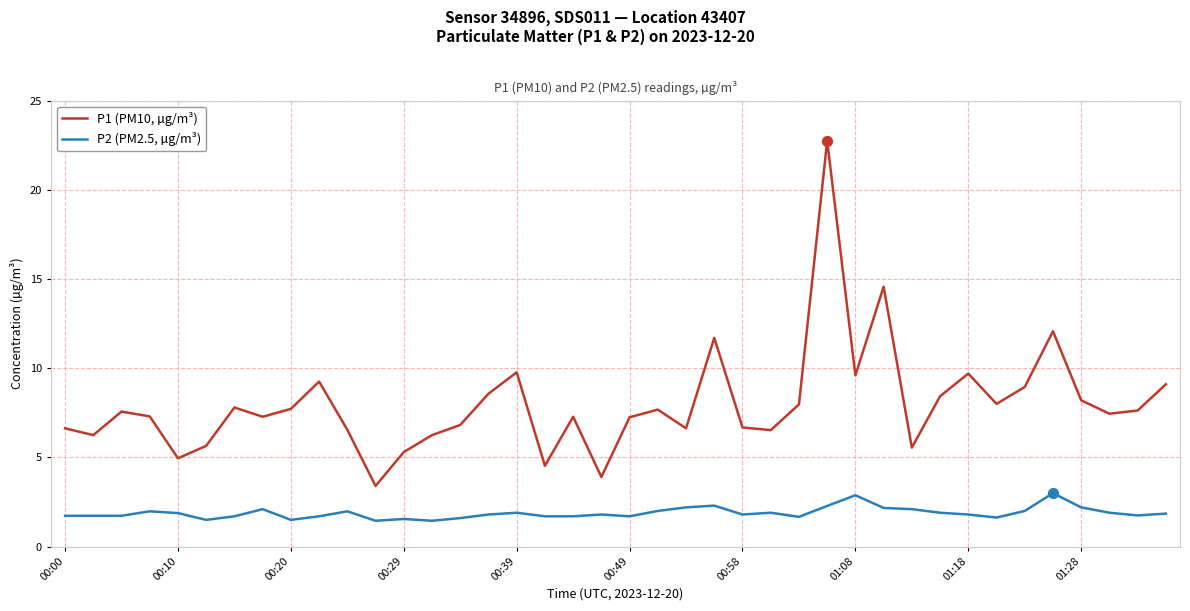

Which series has the largest range (max minus min)?

P1 (PM10, µg/m³)